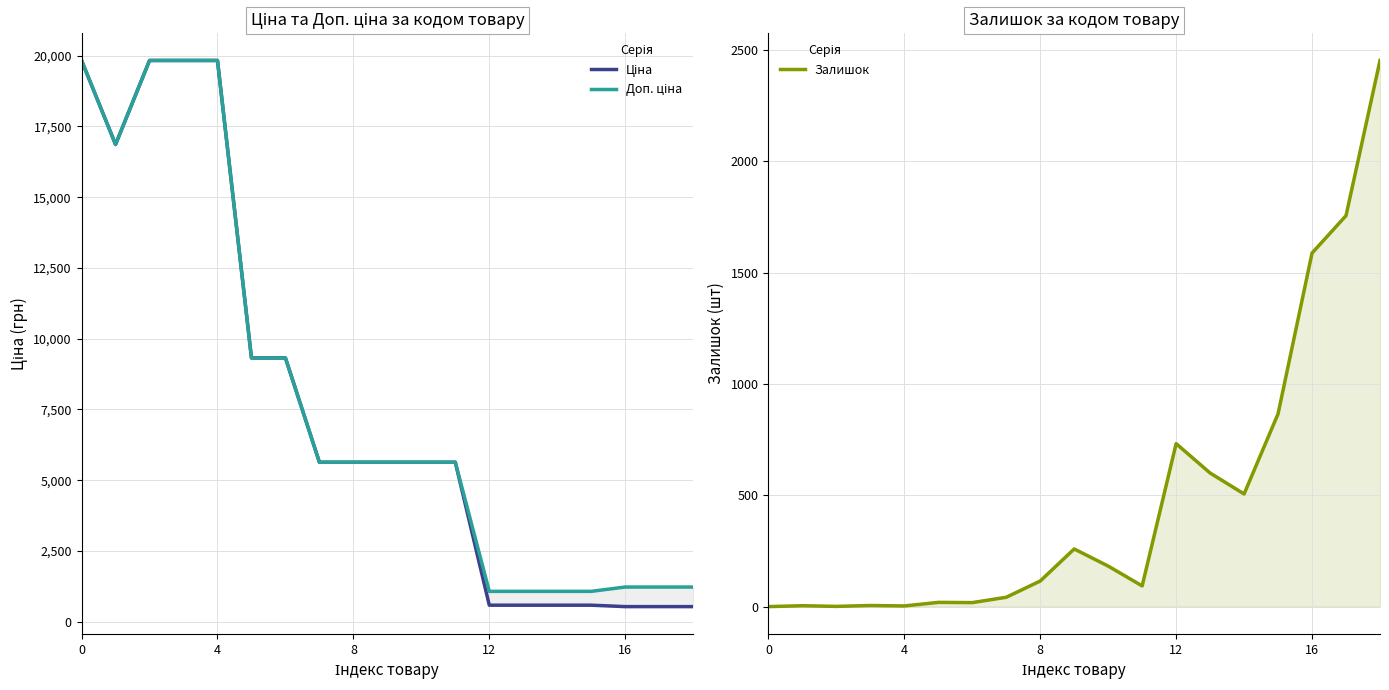

The Залишок series shows 182.0 at 10. True or false?

True